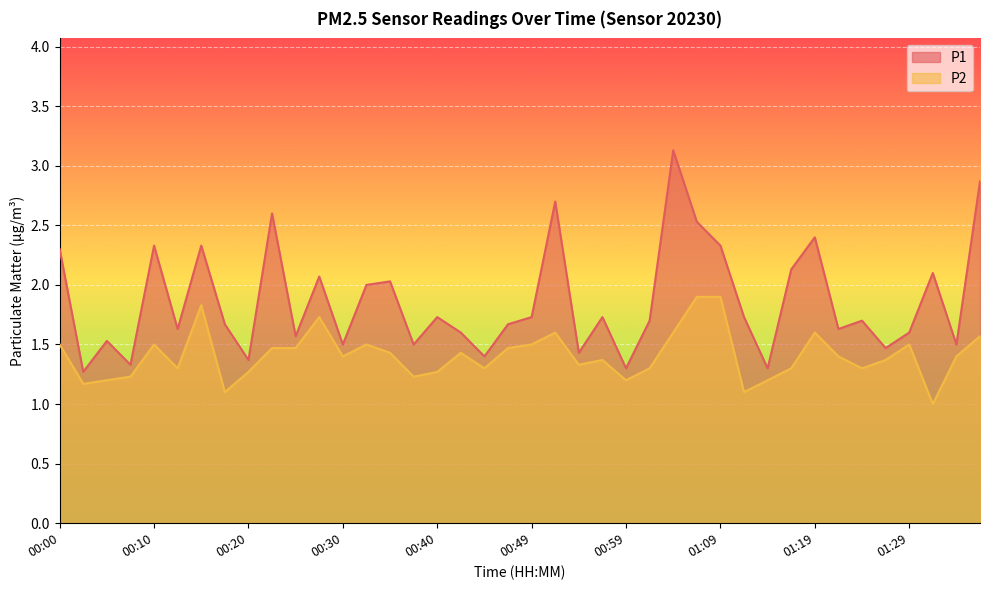

Is it true that P1 equals 2.0 at 00:59?

False